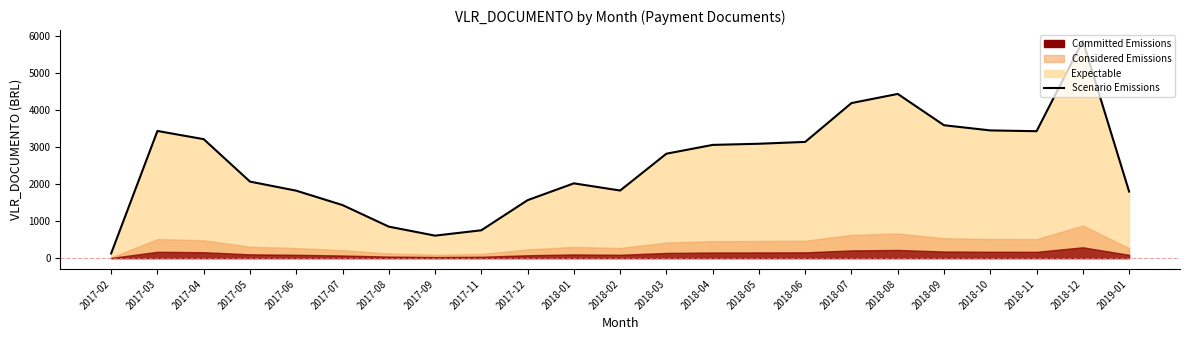

List the labels in order of value, largest first.

2018-12, 2018-08, 2018-07, 2018-09, 2018-10, 2017-03, 2018-11, 2017-04, 2018-06, 2018-05, 2018-04, 2018-03, 2017-05, 2018-01, 2018-02, 2017-06, 2019-01, 2017-12, 2017-07, 2017-08, 2017-11, 2017-09, 2017-02